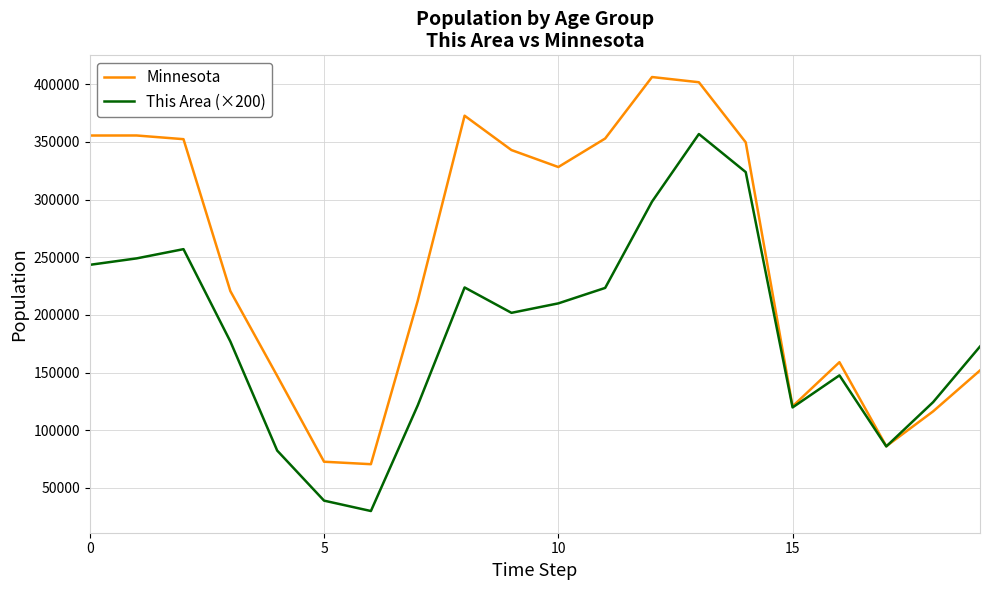

Does the chart display data point markers on the line(s)?

No